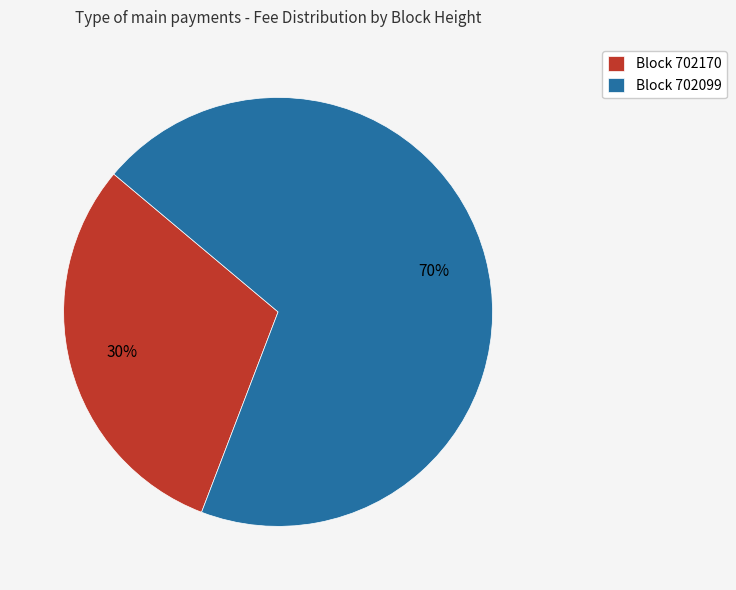

What percentage is the Block 702099 slice, to the nearest percent?

70%